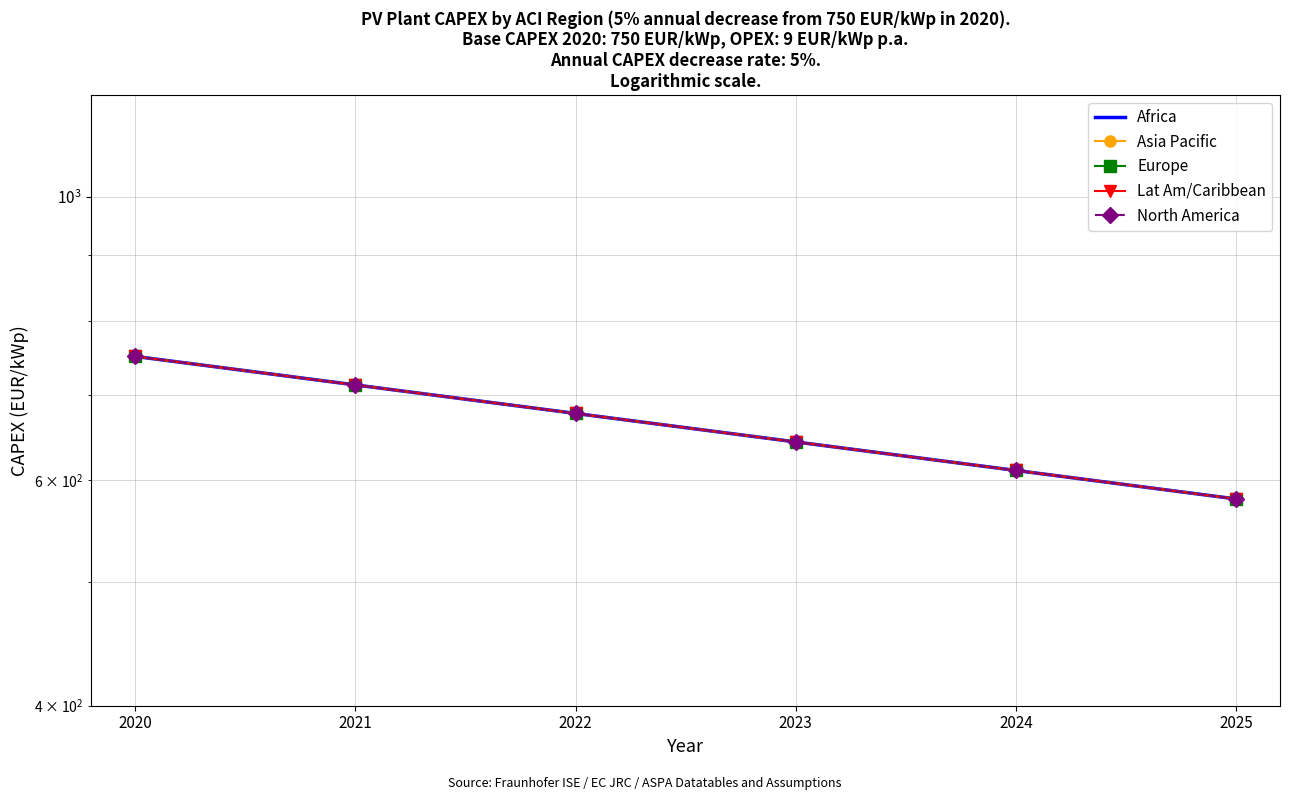

True or false: Lat Am/Caribbean has more than 2 interior local peaks.

False